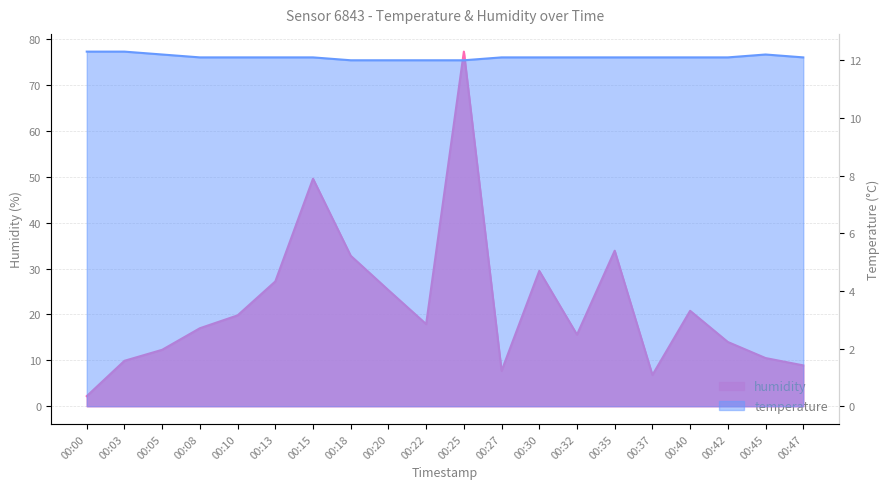

How many data points in temperature are above 12?

16